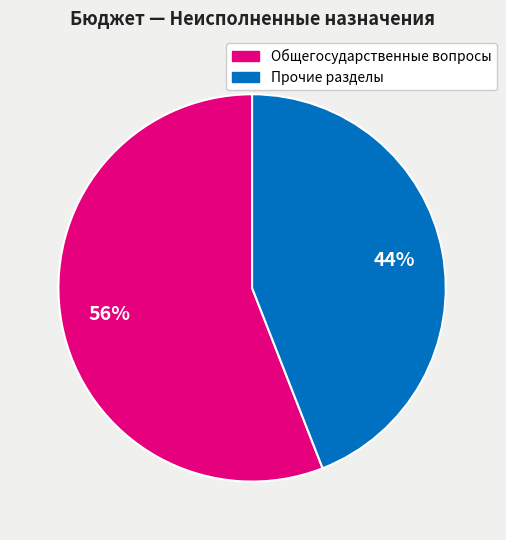

To the nearest percent, what is the difference between the largest and smallest slice percentages?

12%